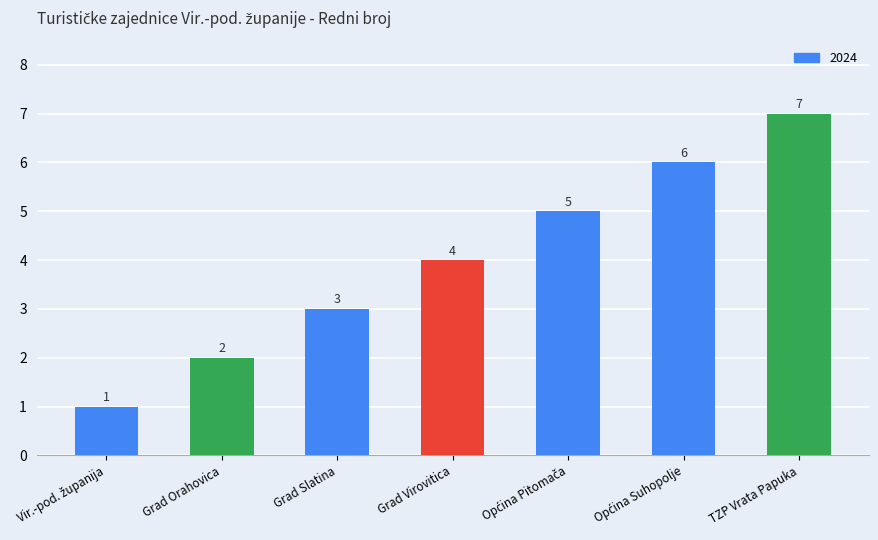

Count the number of categories in the chart.

7